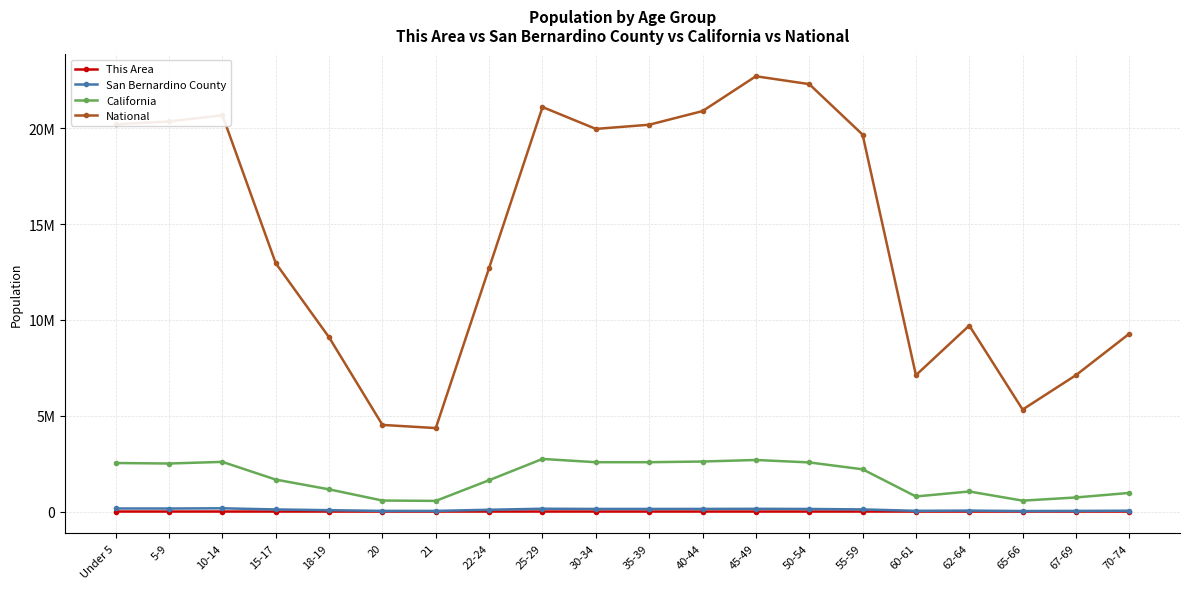

Between 20 and 18-19, which is larger?

18-19